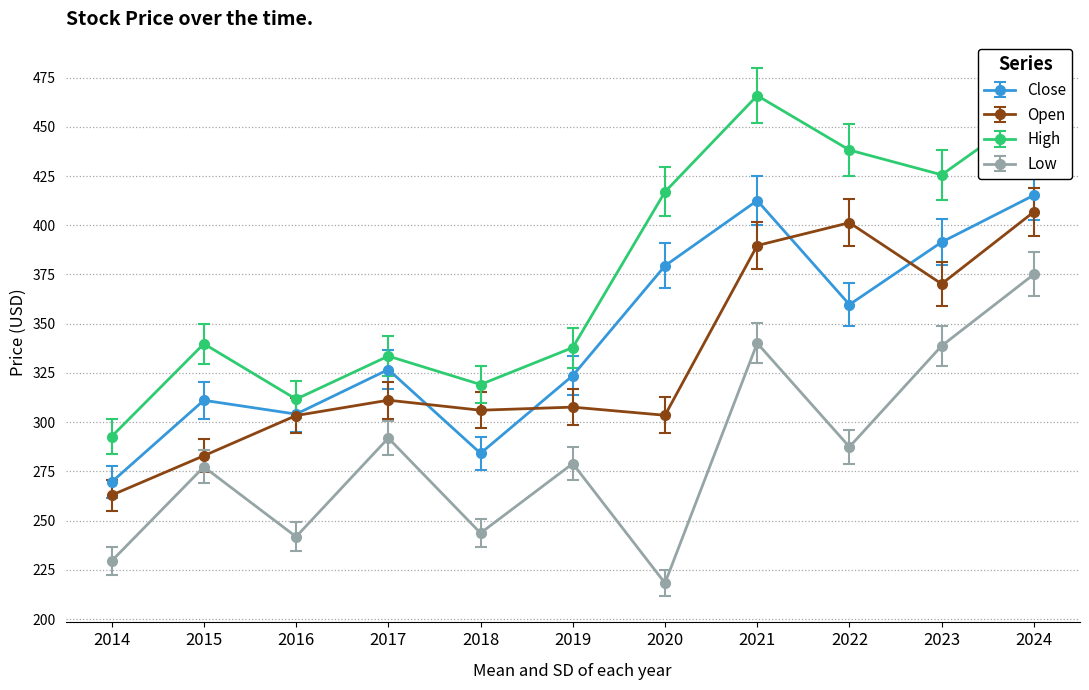

What is the spread (max minus min) of values at 2023?

86.9